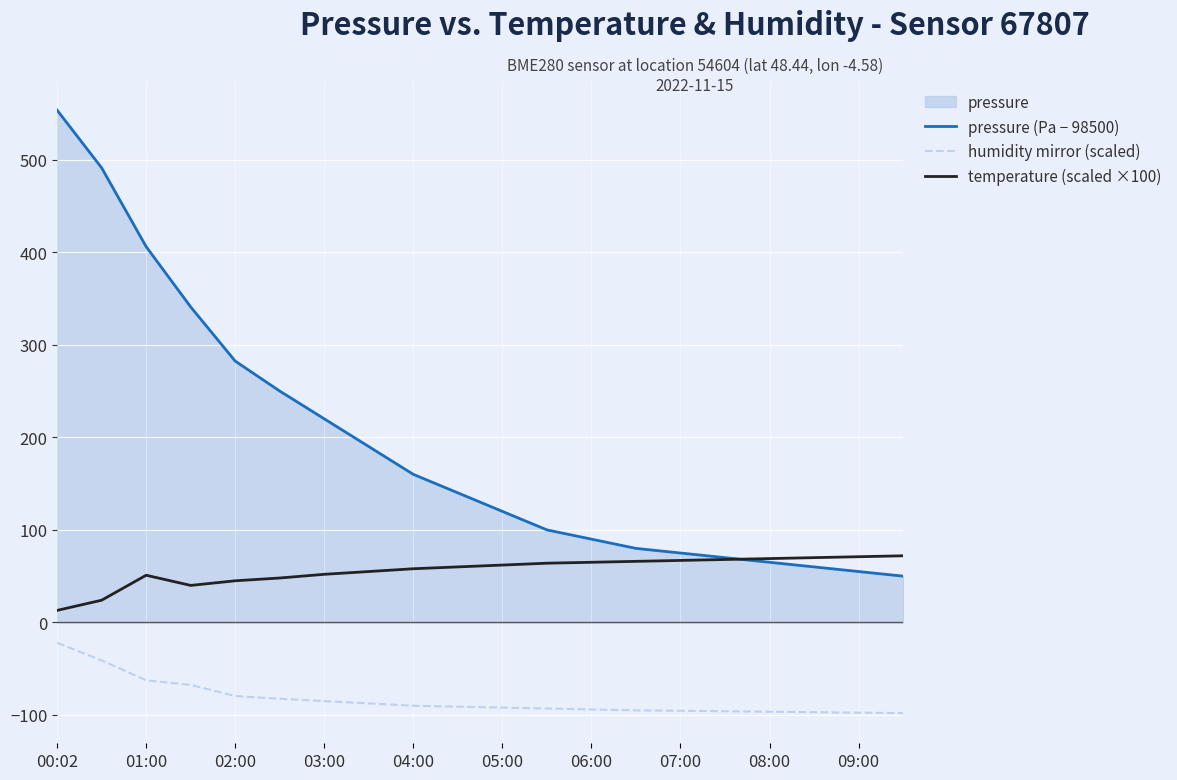

Does the chart display data point markers on the line(s)?

No